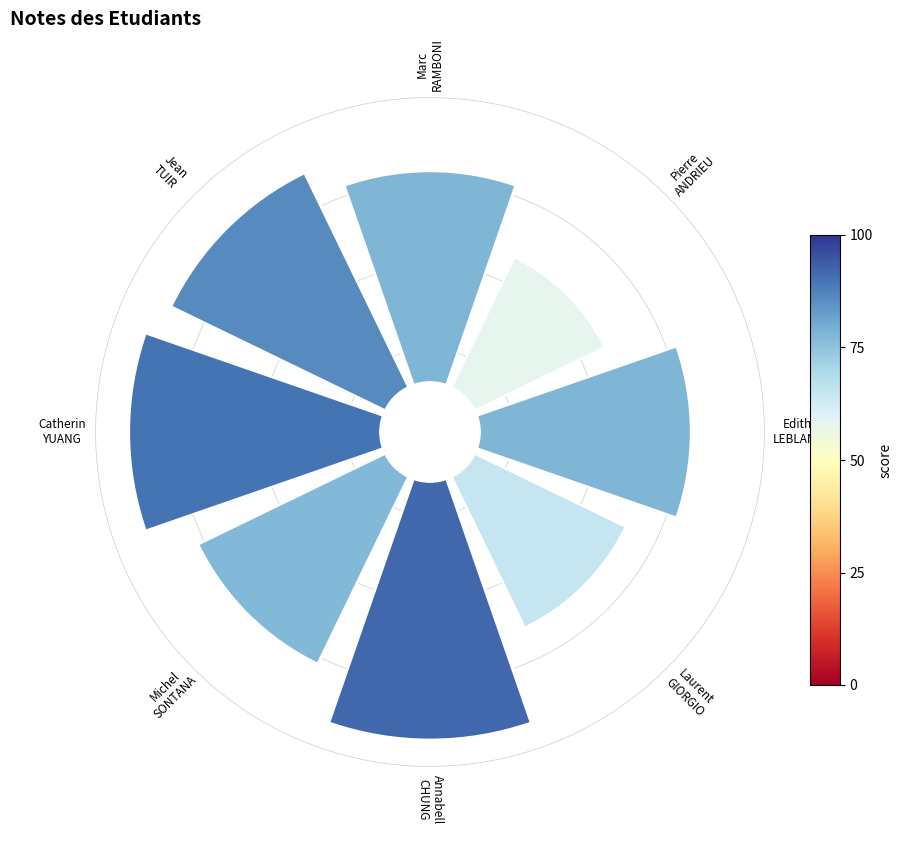

How many segments does this pie chart have?

8